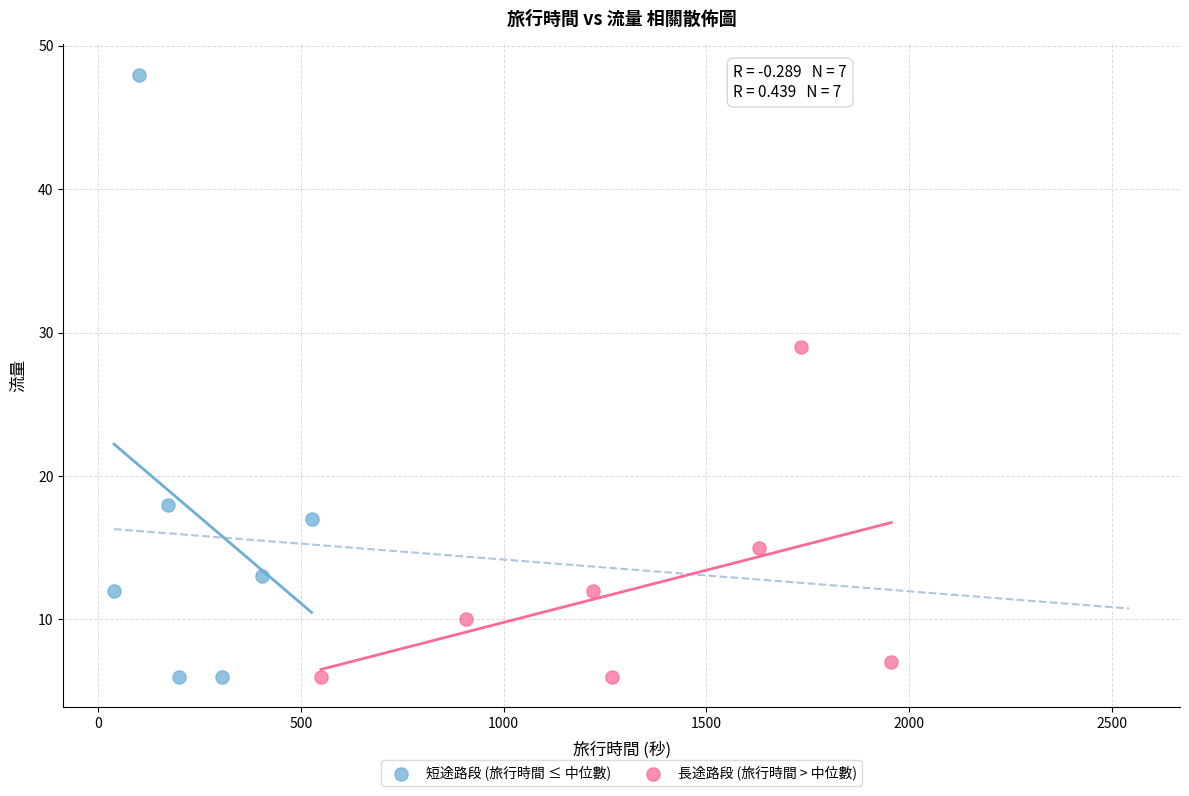

Which series contains the highest Y value?

短途路段 (旅行時間 ≤ 中位數)